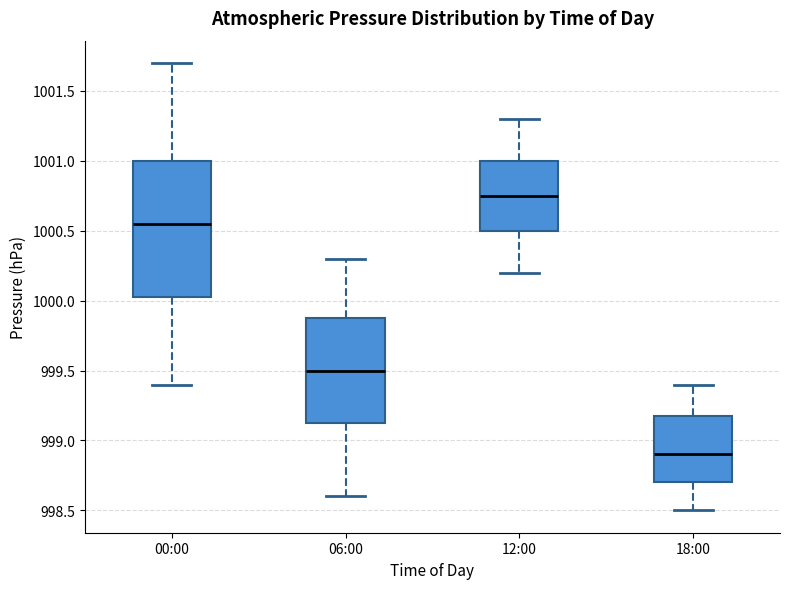

Reading left to right, transcribe this box plot: for each box, give where its median line is, the range the box spans, and where its two whiskers end, as read against the y-axis. The values are not printed on the chart, so give them approximately, as read against the axis.

00:00: median 1000.55, box 1000.05 to 1001.00, whiskers 999.40 to 1001.70
06:00: median 999.50, box 999.15 to 999.90, whiskers 998.60 to 1000.30
12:00: median 1000.75, box 1000.50 to 1001.00, whiskers 1000.20 to 1001.30
18:00: median 998.90, box 998.70 to 999.20, whiskers 998.50 to 999.40